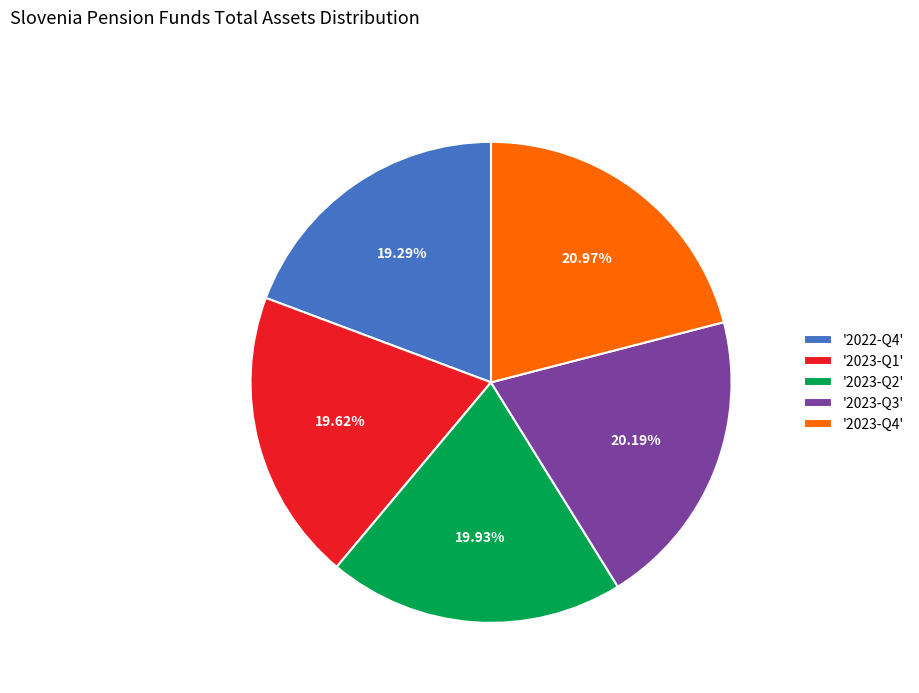

Combined, do '2023-Q4' and '2023-Q2' account for over 50%?

No